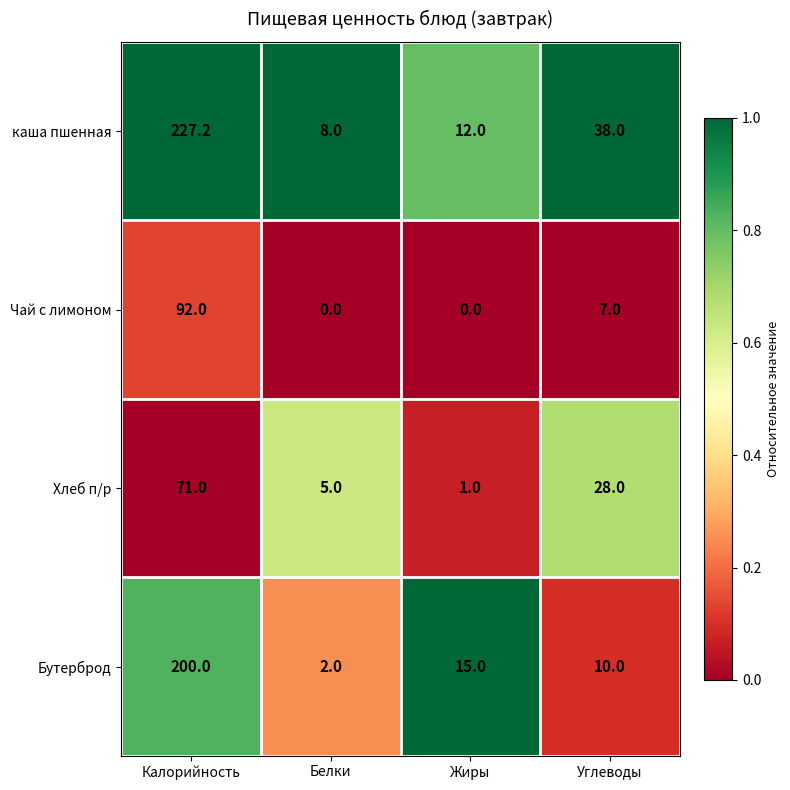

Which series has the largest total across all categories?

каша пшенная